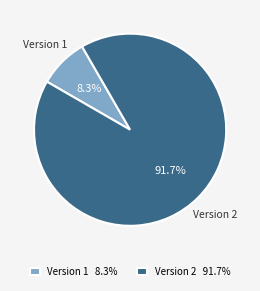

Does Version 2 91.7% account for over 50% of the chart?

Yes